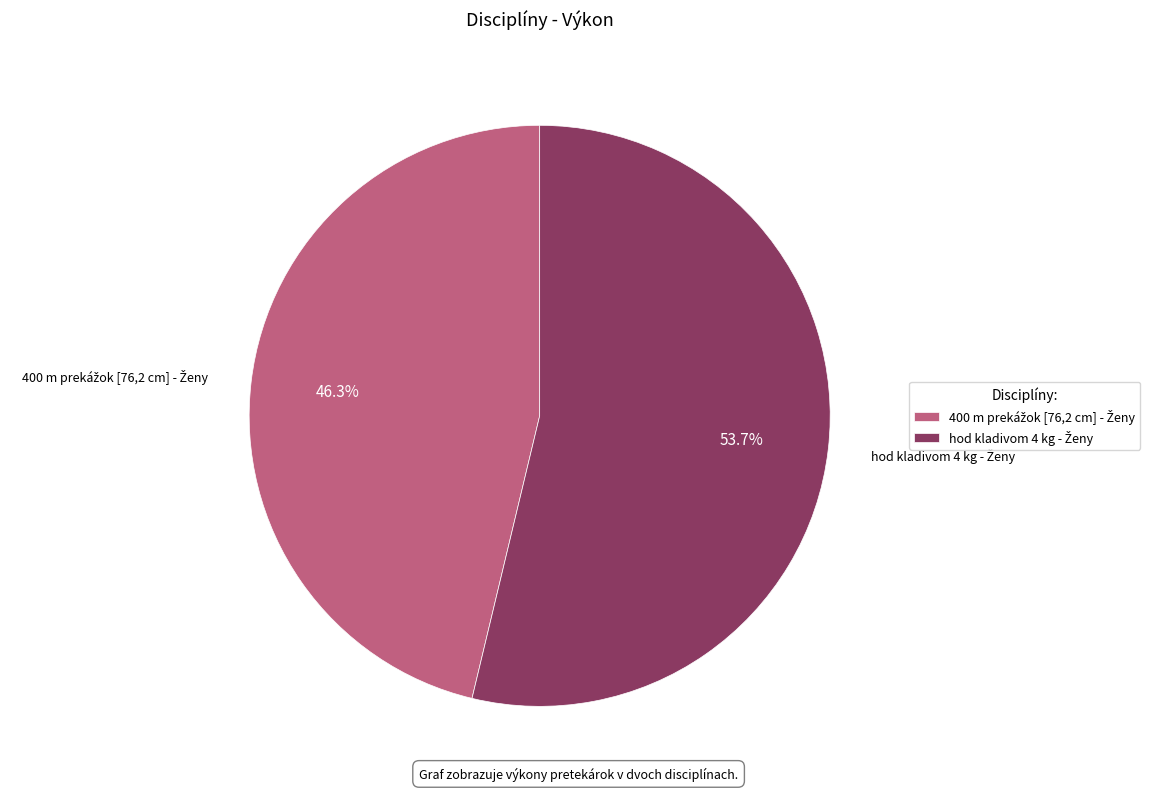

Count the number of slices in the pie.

2